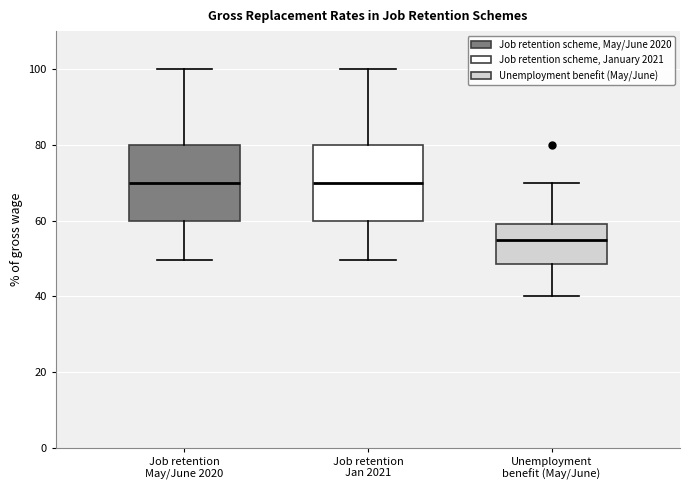

Reading left to right, transcribe this box plot: for each box, give where its median line is, the range the box spans, and where its two whiskers end, as read against the y-axis. The values are not printed on the chart, so give them approximately, as read against the axis.

Job retention May/June 2020: median 70, box 60 to 80, whiskers 50 to 100
Job retention Jan 2021: median 70, box 60 to 80, whiskers 50 to 100
Unemployment benefit (May/June): median 54, box 48 to 60, whiskers 40 to 70